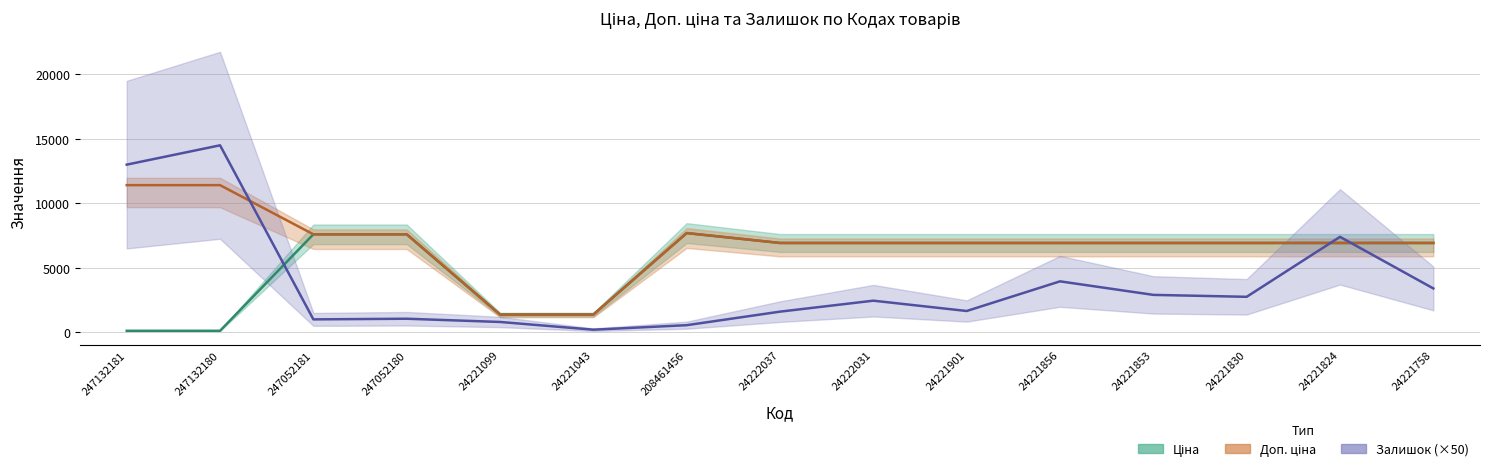

Where is Ціна nearest to the value 3903?

24221099